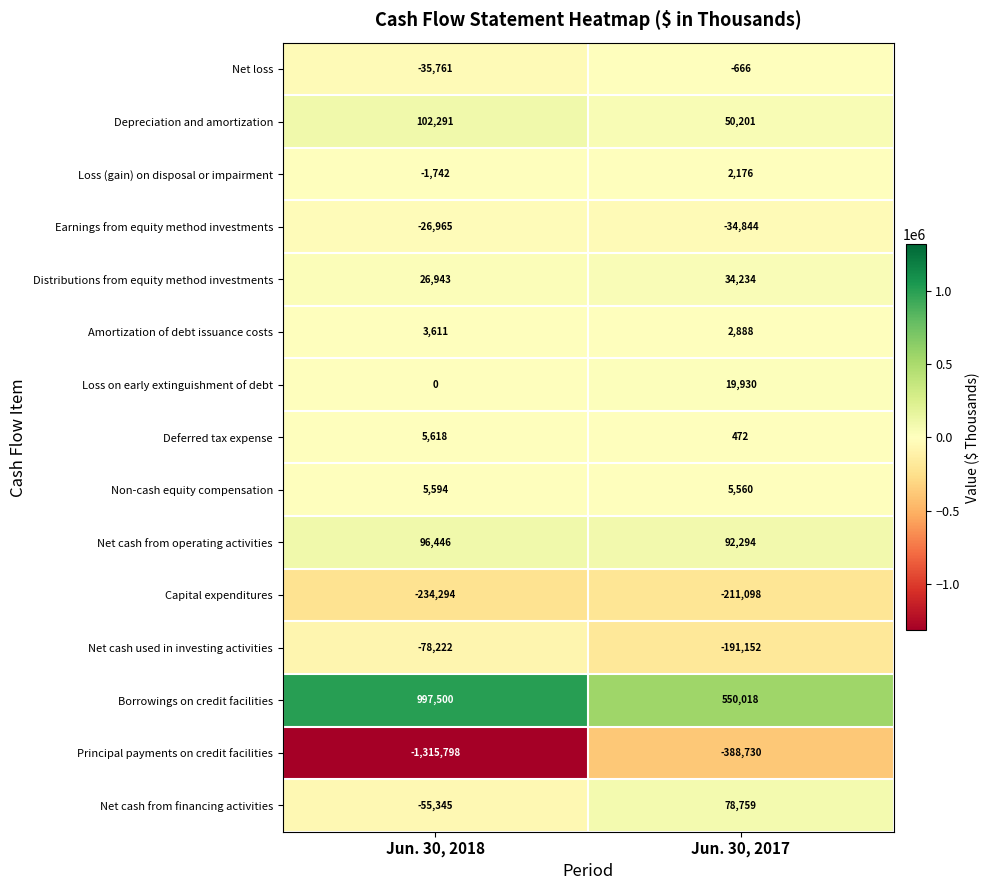

What is the spread (max minus min) of values at Jun. 30, 2018?

2313298